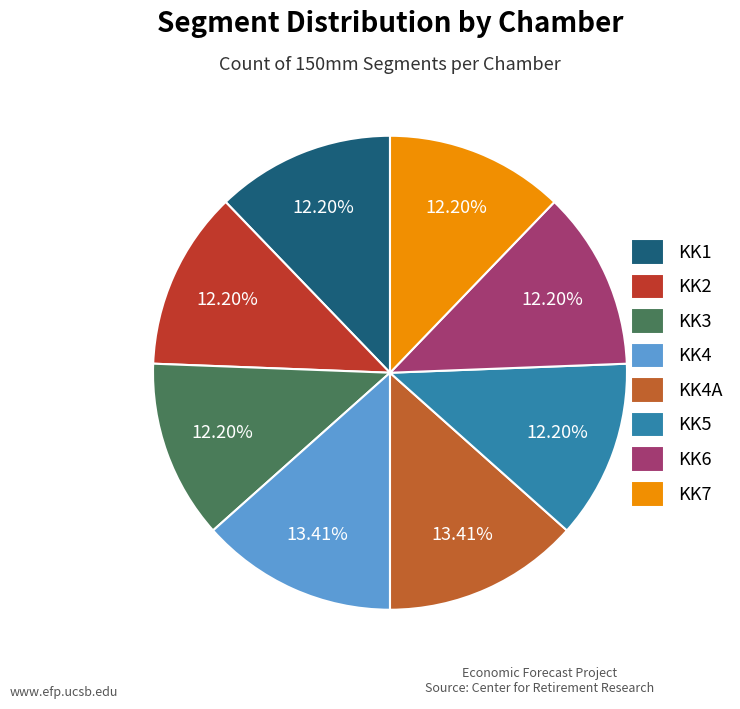

How many slices are in this pie chart?

8